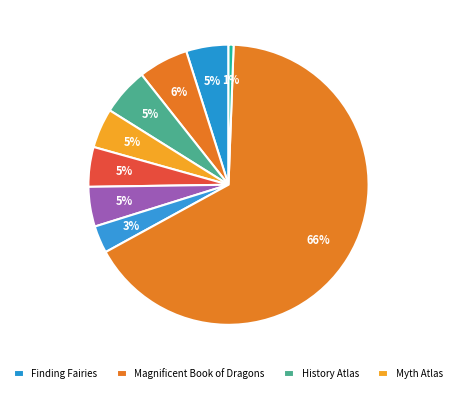

How many slices are in this pie chart?

9